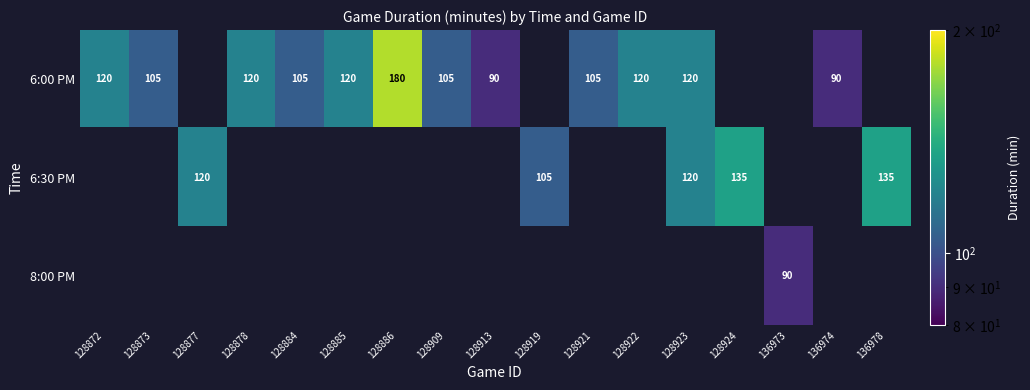

What is the difference between the 6:30 PM values at 136978 and 128877?

15